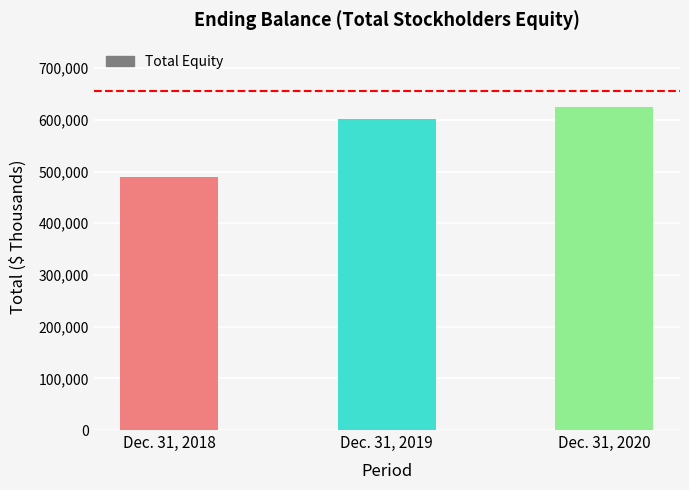

What is the minimum value shown in the chart?

490336